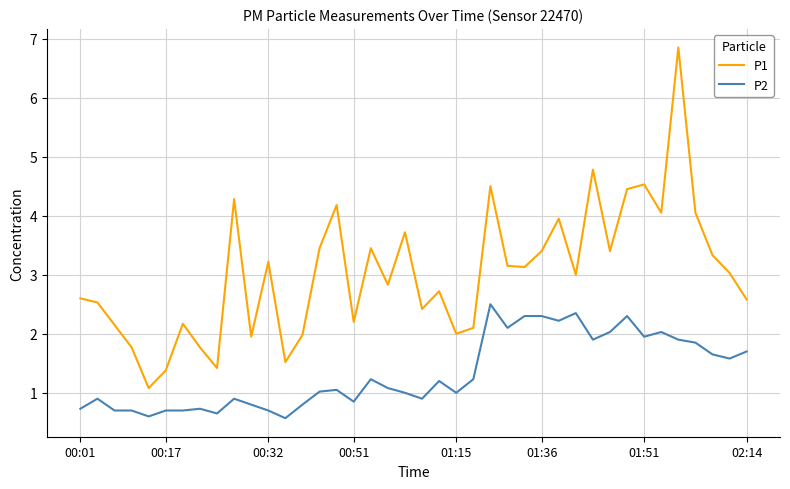

True or false: P1 has more than 2 points higher than both neighbors.

True